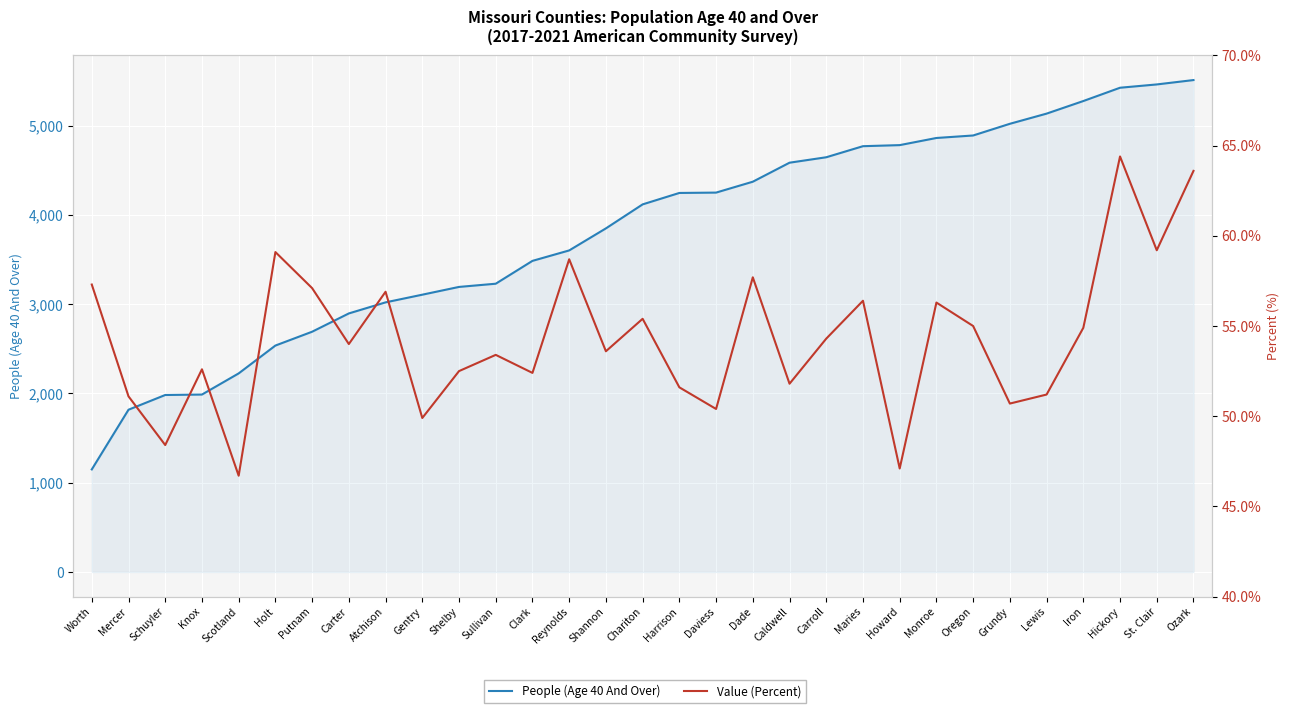

Reading right to left, list all the values displayed in this chart.

People (Age 40 And Over): Ozark=5512.0	St. Clair=5463.0	Hickory=5426.0	Iron=5277.0	Lewis=5136.0	Grundy=5022.0	Oregon=4891.0	Monroe=4863.0	Howard=4783.0	Maries=4771.0	Carroll=4647.0	Caldwell=4586.0	Dade=4373.0	Daviess=4251.0	Harrison=4247.0	Chariton=4119.0	Shannon=3850.0	Reynolds=3603.0	Clark=3486.0	Sullivan=3230.0	Shelby=3194.0	Gentry=3107.0	Atchison=3021.0	Carter=2897.0	Putnam=2692.0	Holt=2537.0	Scotland=2225.0	Knox=1988.0	Schuyler=1983.0	Mercer=1818.0	Worth=1149.0
Value (Percent): Ozark=63.6	St. Clair=59.2	Hickory=64.4	Iron=54.9	Lewis=51.2	Grundy=50.7	Oregon=55.0	Monroe=56.3	Howard=47.1	Maries=56.4	Carroll=54.3	Caldwell=51.8	Dade=57.7	Daviess=50.4	Harrison=51.6	Chariton=55.4	Shannon=53.6	Reynolds=58.7	Clark=52.4	Sullivan=53.4	Shelby=52.5	Gentry=49.9	Atchison=56.9	Carter=54.0	Putnam=57.1	Holt=59.1	Scotland=46.7	Knox=52.6	Schuyler=48.4	Mercer=51.1	Worth=57.3